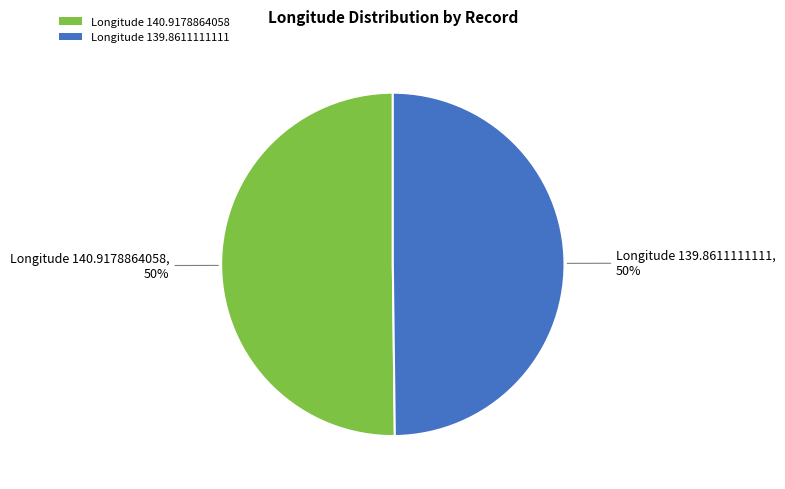

What percentage is the Longitude 140.9178864058 slice, to the nearest percent?

50%